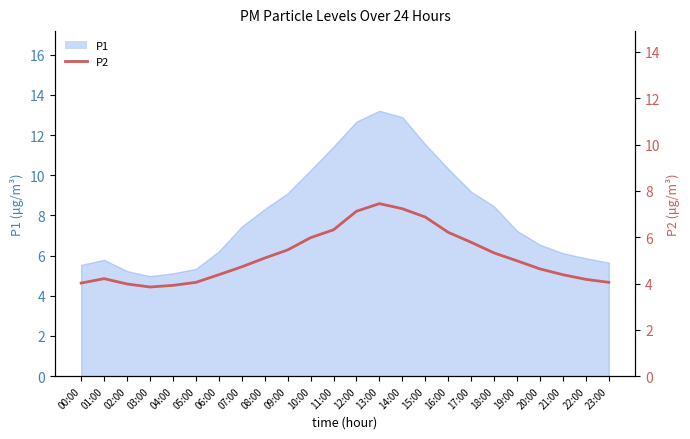

At which category does the data reach its first local valley?

03:00